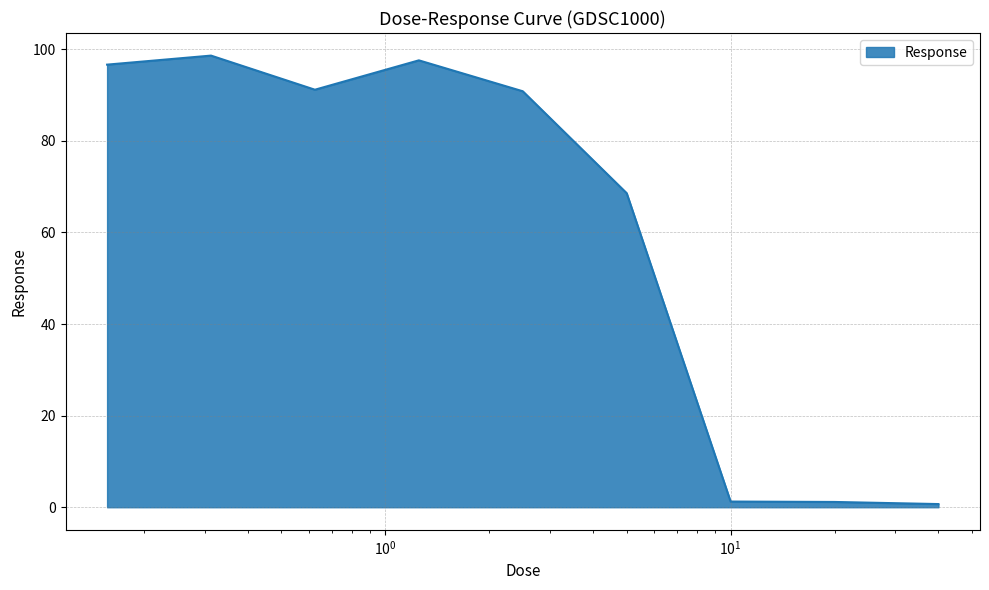

What is the difference between the maximum and minimum values?

97.9